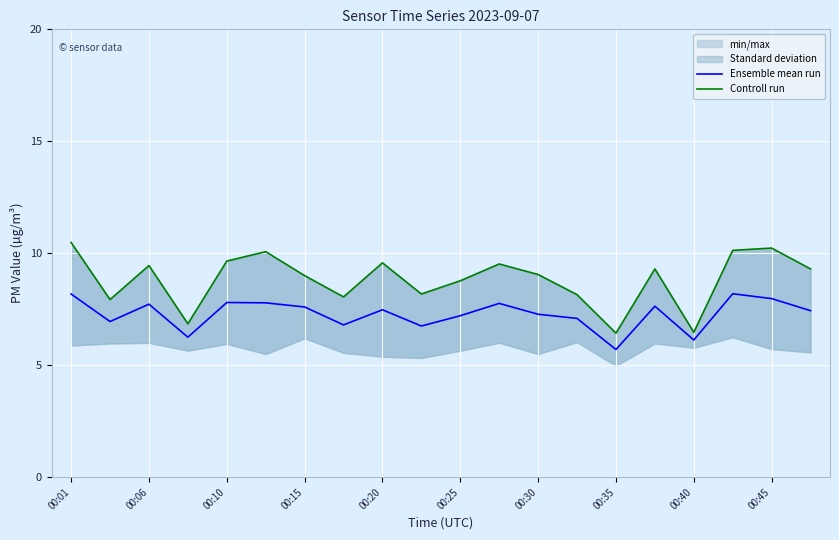

True or false: Controll run and Ensemble mean run intersect in this chart.

False